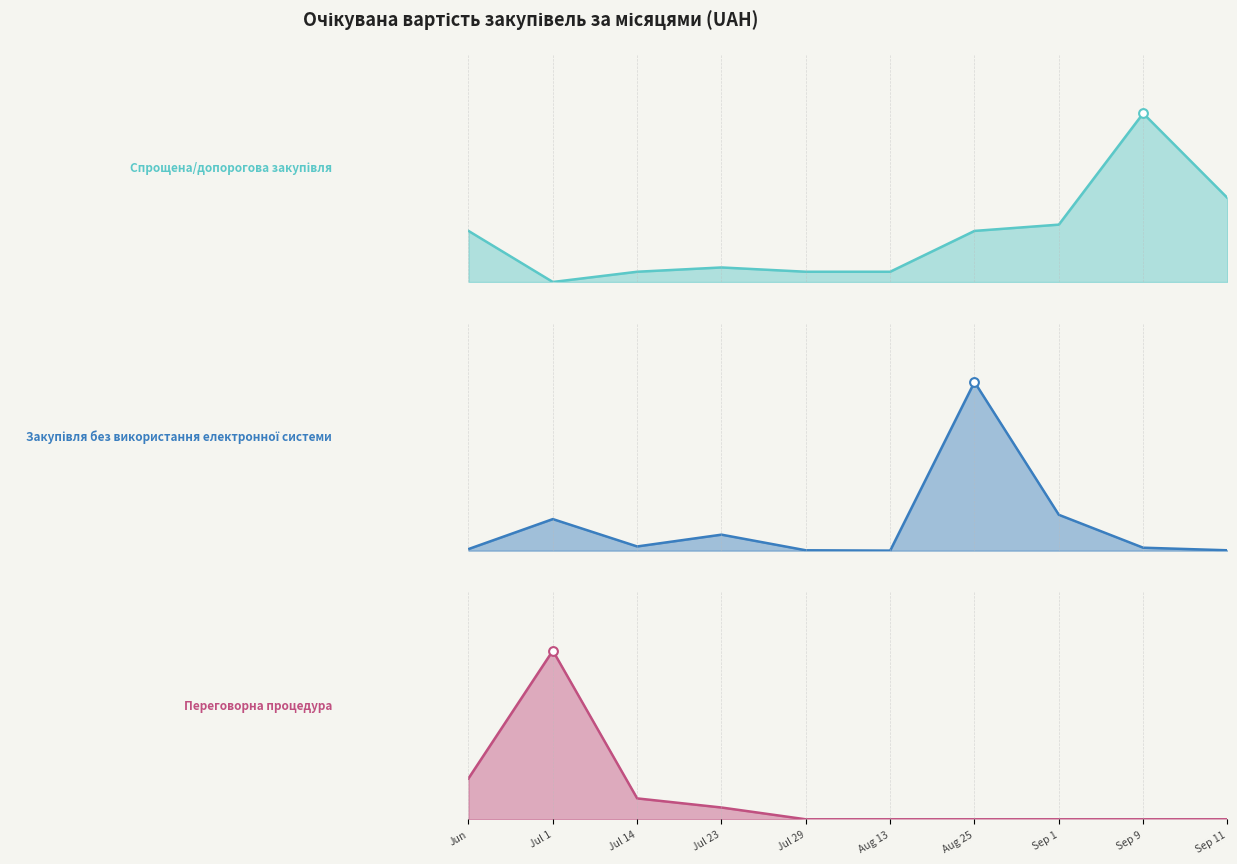

What are all the series names shown in the legend?

Спрощена/допорогова закупівля, Закупівля без використання електронної системи, Переговорна процедура